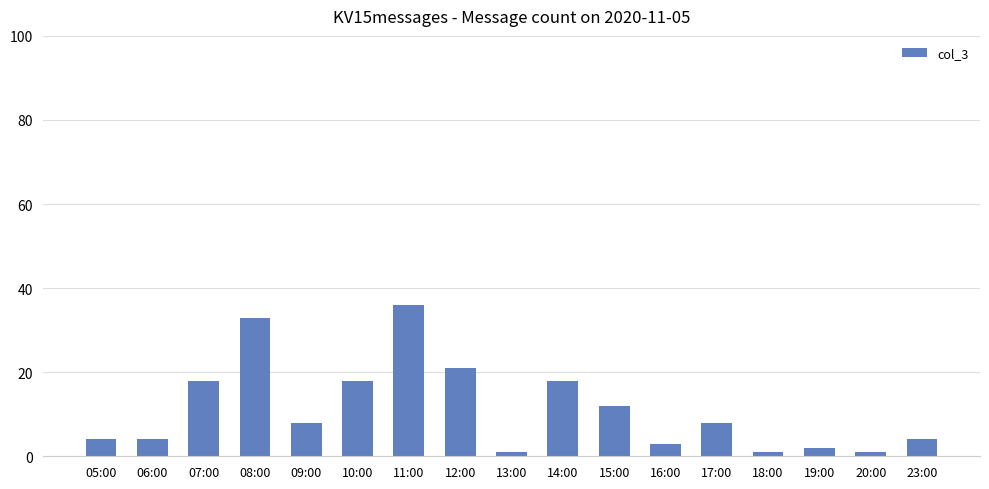

How many data points are less than 8?

8